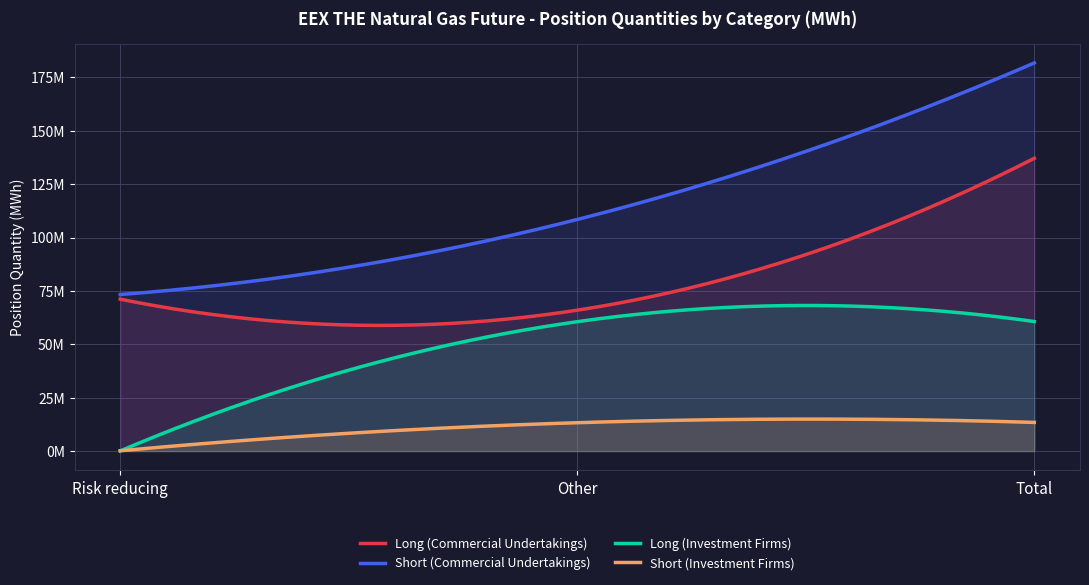

List the series in order of their overall mean, lowest first.

Short (Investment Firms), Long (Investment Firms), Long (Commercial Undertakings), Short (Commercial Undertakings)